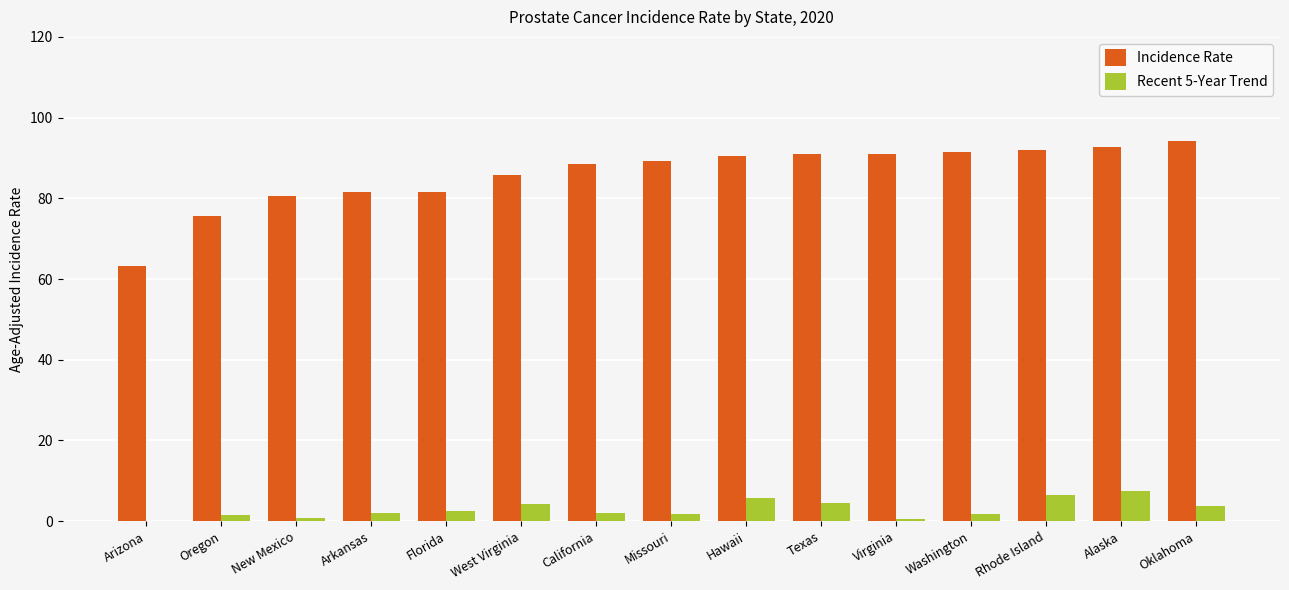

Is the value of Recent 5-Year Trend at Texas greater than the value of Incidence Rate at West Virginia?

No